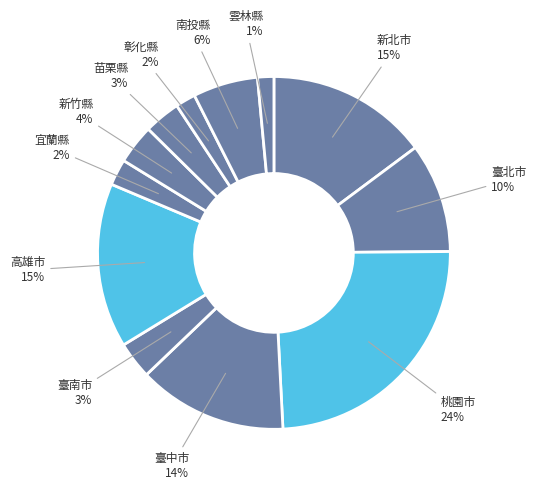

Which category has the biggest portion of the pie?

桃園市